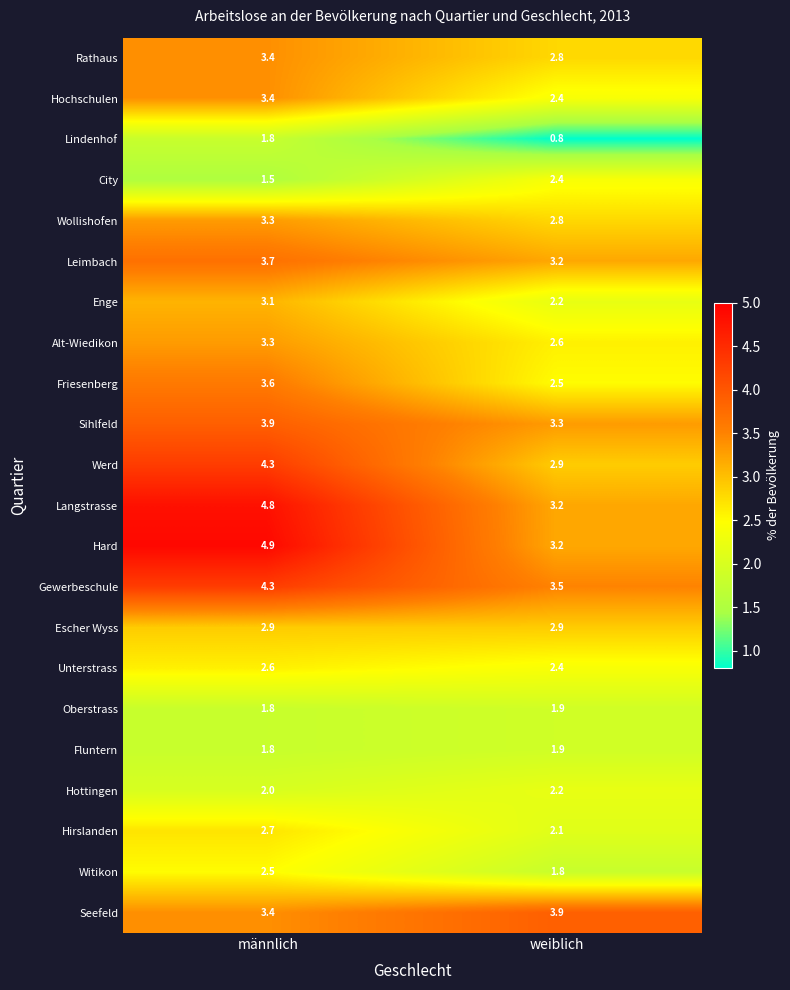

Which label corresponds to the largest value in the chart?

männlich